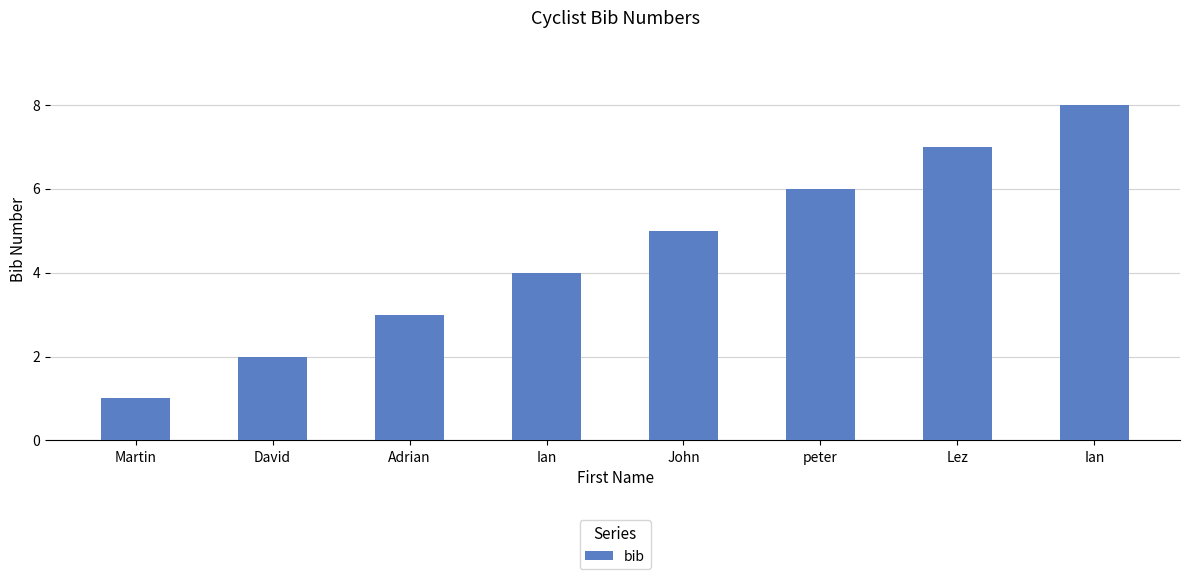

What is the average value?

4